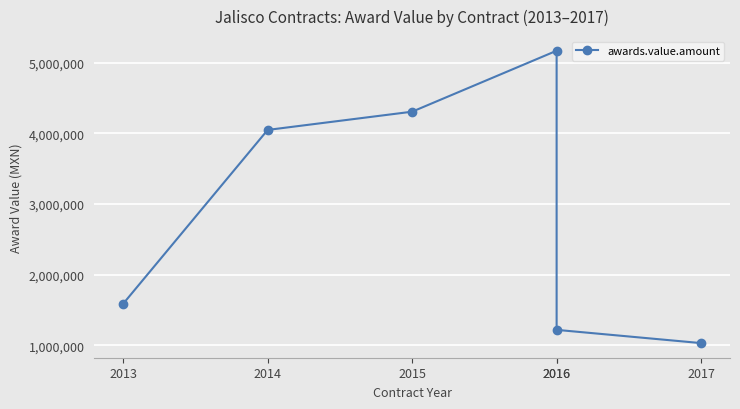

How many values are below 4046937?

3